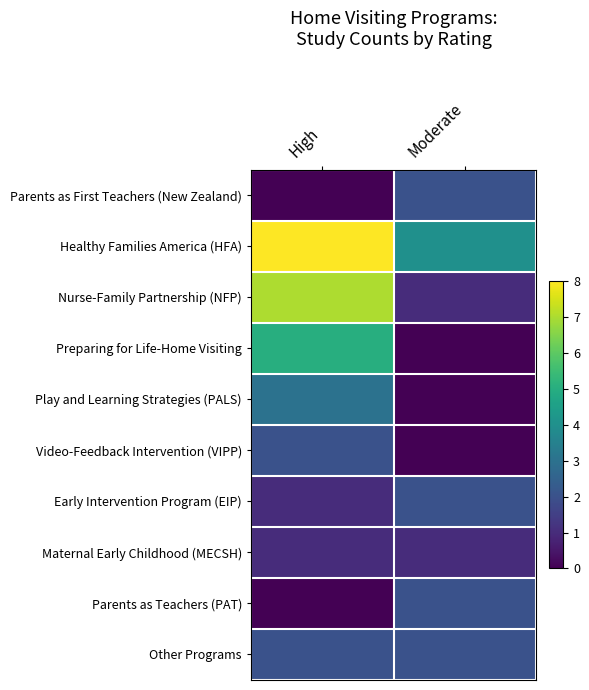

Reading left to right, extract all data points from this chart.

Parents as First Teachers (New Zealand): High=0	Moderate=2
Healthy Families America (HFA): High=8	Moderate=4
Nurse-Family Partnership (NFP): High=7	Moderate=1
Preparing for Life-Home Visiting: High=5	Moderate=0
Play and Learning Strategies (PALS): High=3	Moderate=0
Video-Feedback Intervention (VIPP): High=2	Moderate=0
Early Intervention Program (EIP): High=1	Moderate=2
Maternal Early Childhood (MECSH): High=1	Moderate=1
Parents as Teachers (PAT): High=0	Moderate=2
Other Programs: High=2	Moderate=2